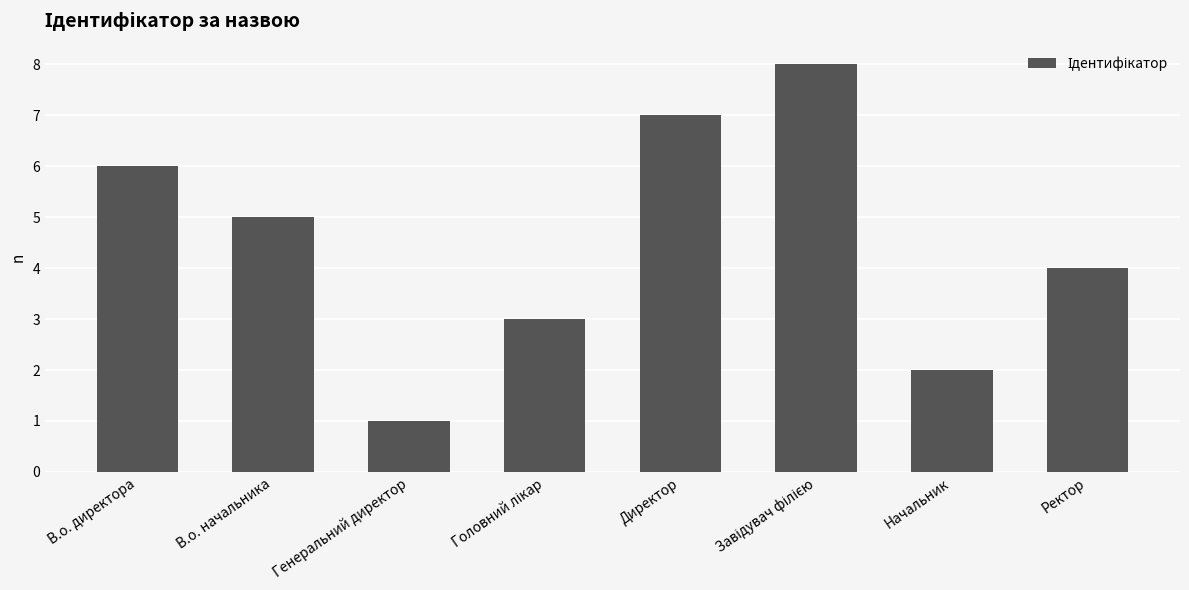

What is the ratio of the value at В.о. директора to the value at В.о. начальника?

1.2